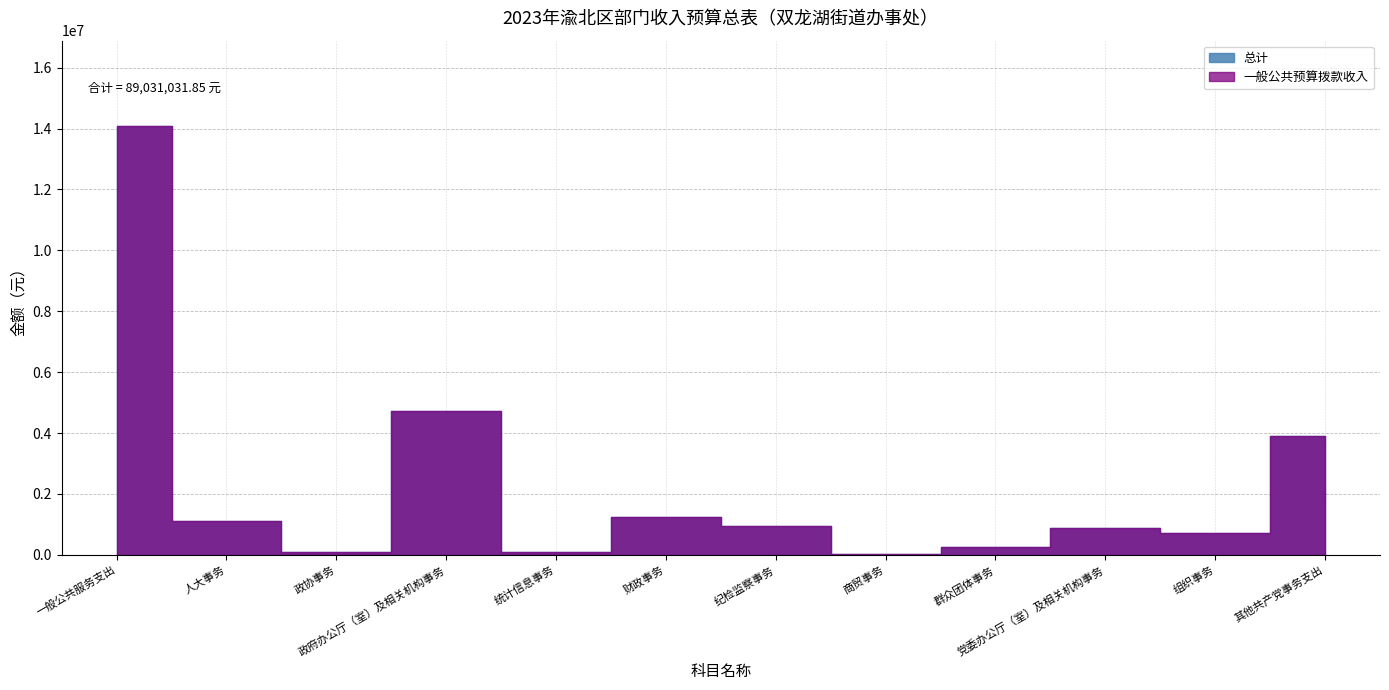

What is the label of the 12th point from the left?

其他共产党事务支出